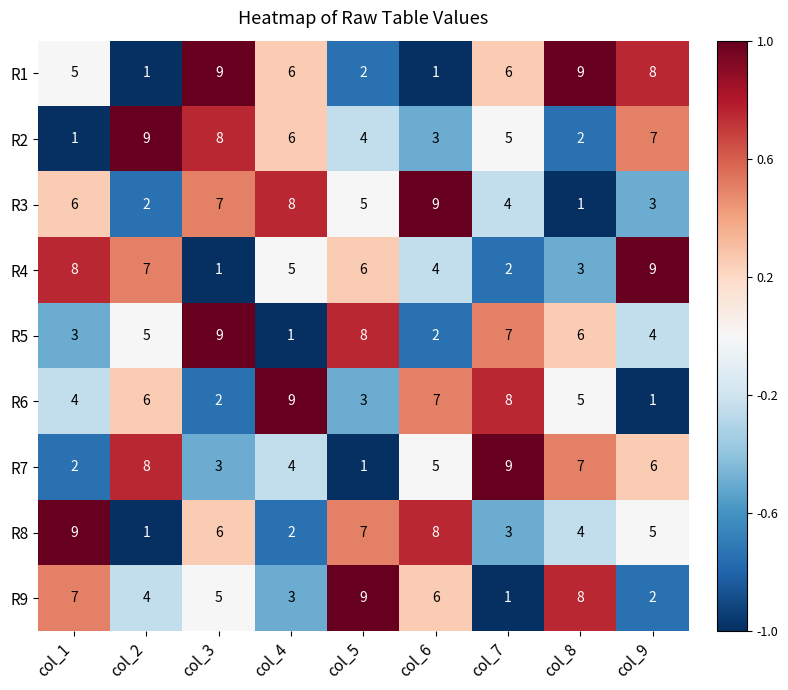

Count the number of categories in the chart.

9